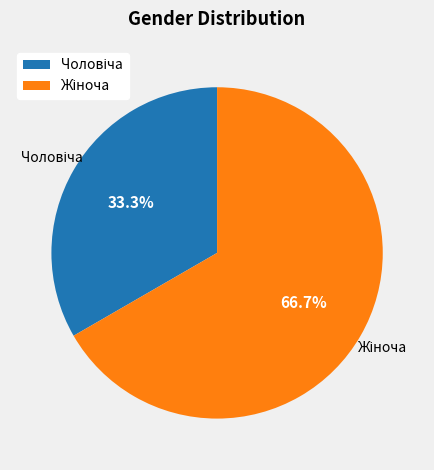

To the nearest percent, what percentage of the pie is Чоловіча?

33%